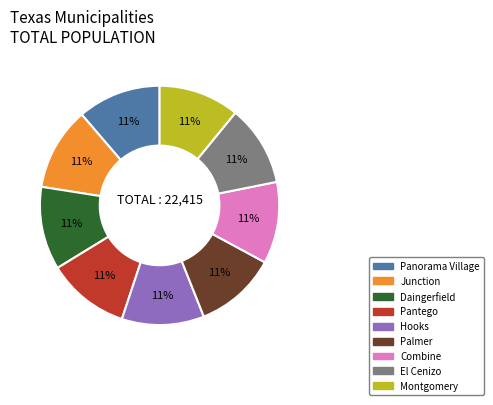

How many segments does this pie chart have?

9